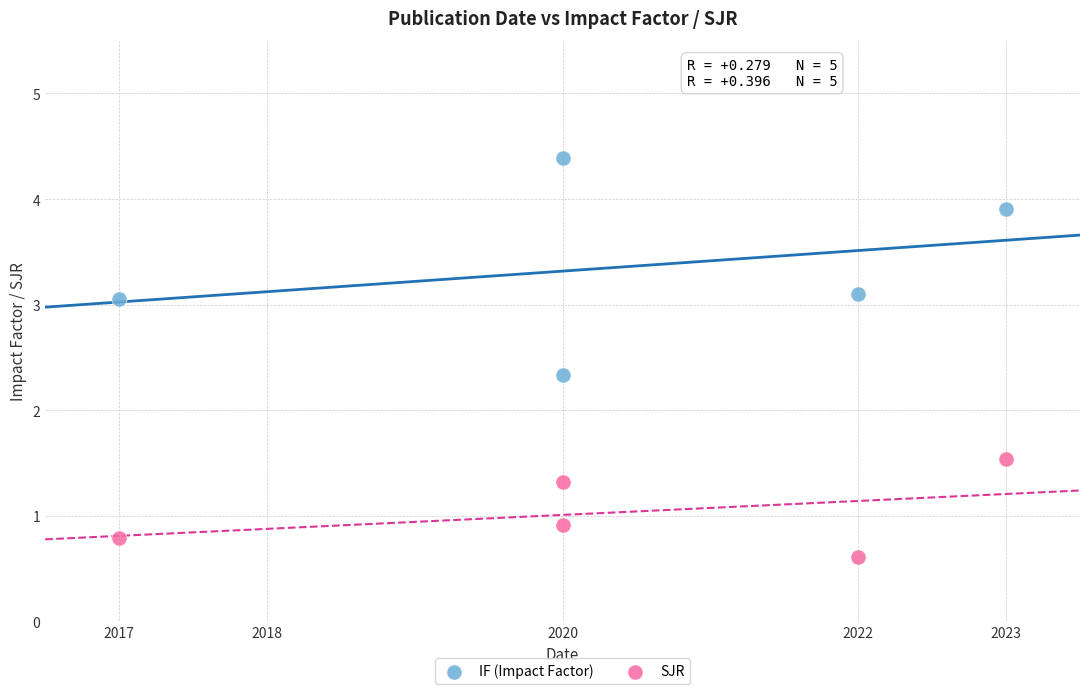

Across all data points, what is the average Y value?

2.2